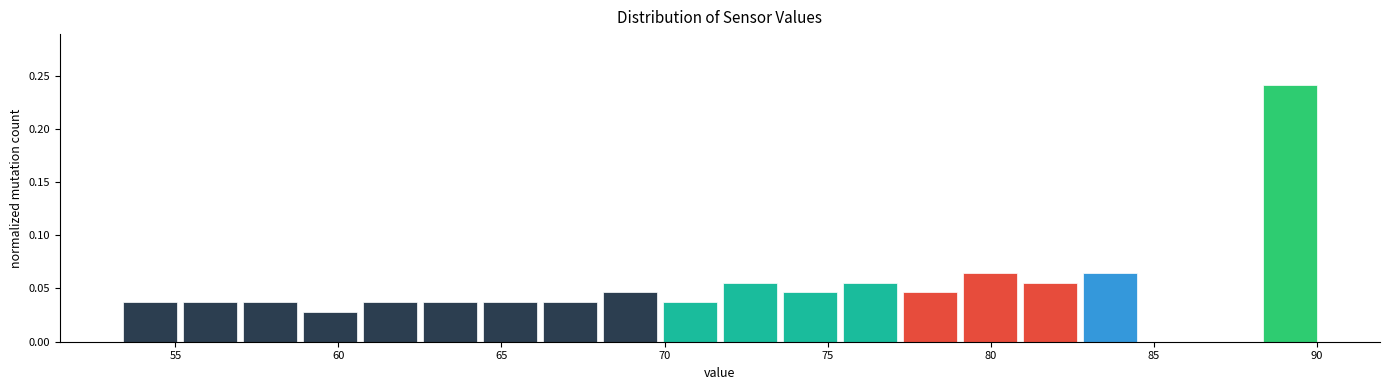

Read against the x-axis, roughly where is the centre of the tallest bar?

89.0